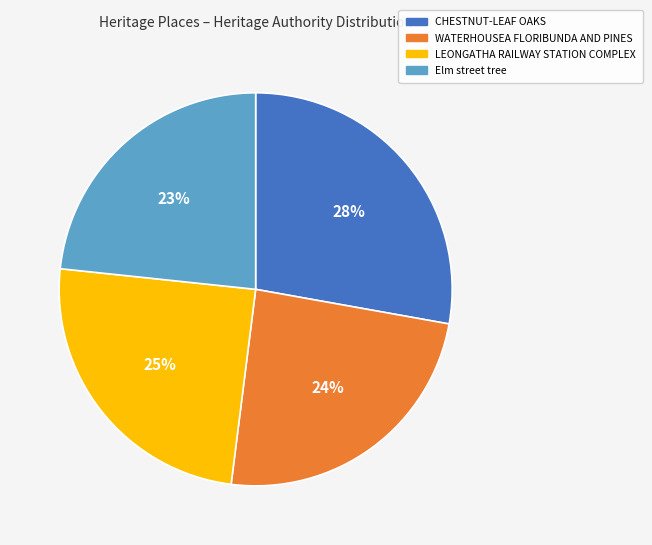

True or false: WATERHOUSEA FLORIBUNDA AND PINES accounts for 24% of the total.

True